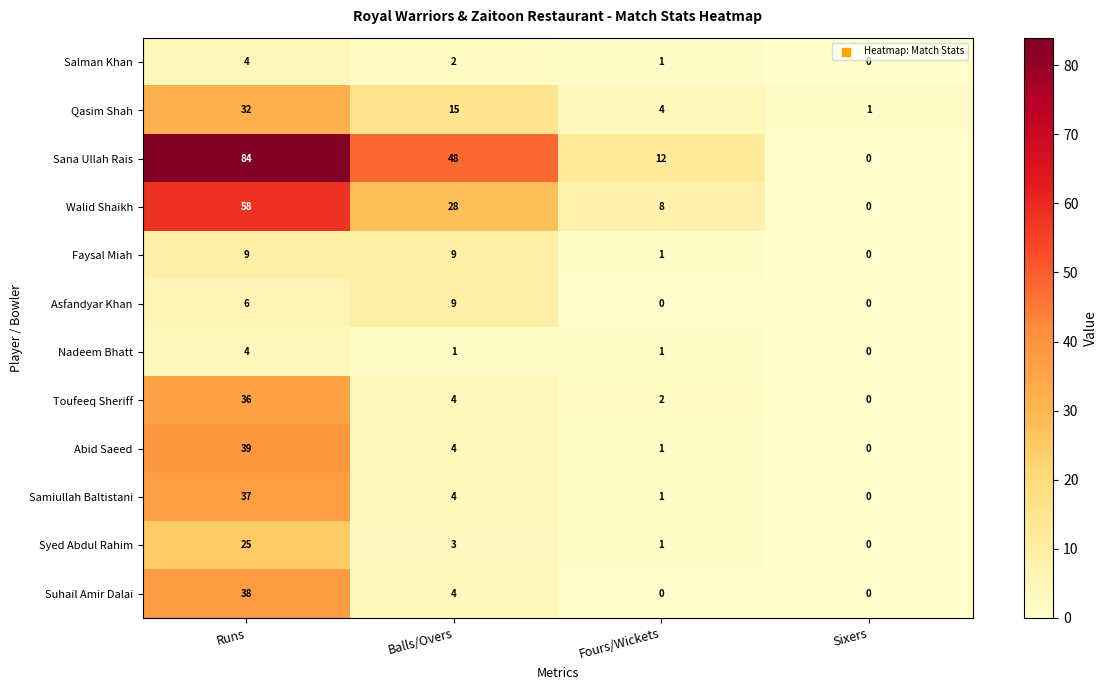

How many categories are shown in the chart?

4